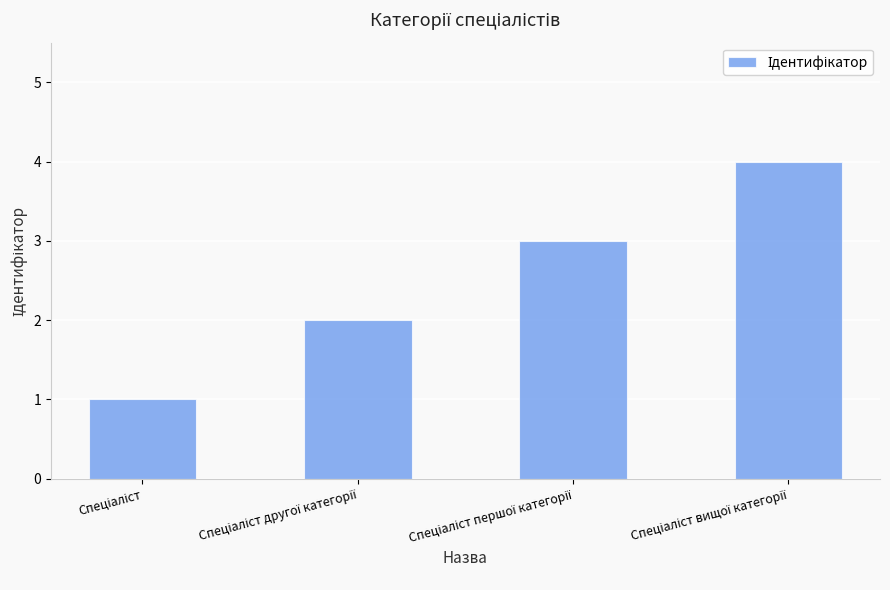

What is the greatest value displayed?

4